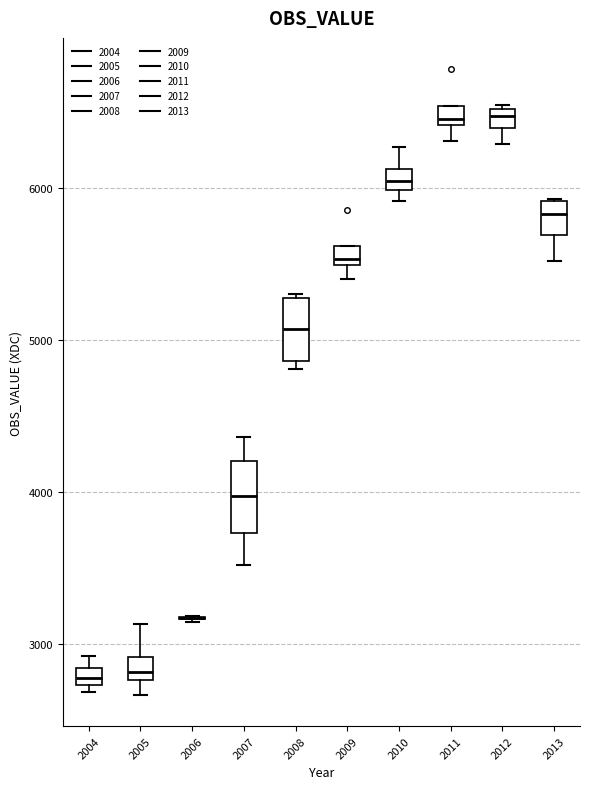

Where is the lower edge of the box at x = 2012 on the y-axis? The values are not printed on the chart, so give them approximately, as read against the axis.

6400